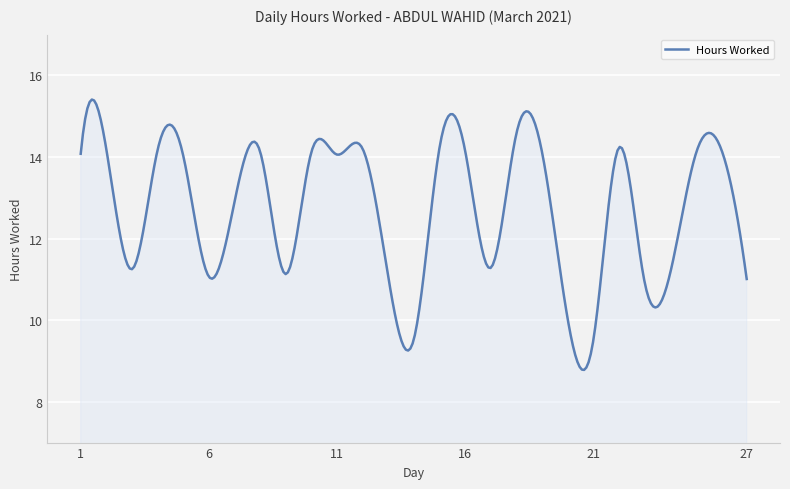

What is the minimum value shown in the chart?

8.8